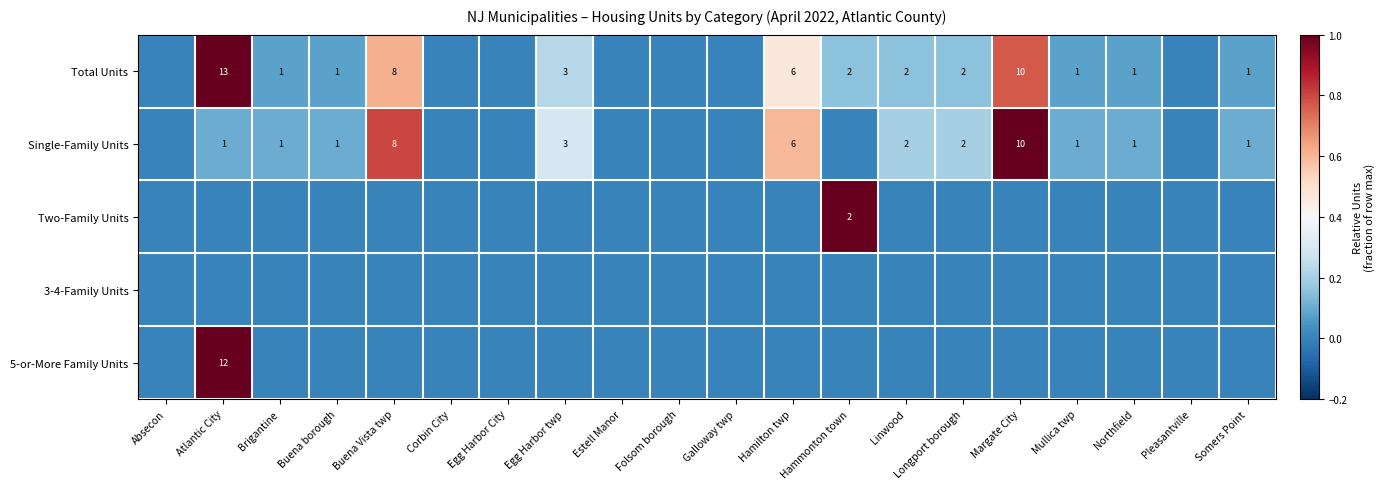

How many positive values does the Two-Family Units series have?

1